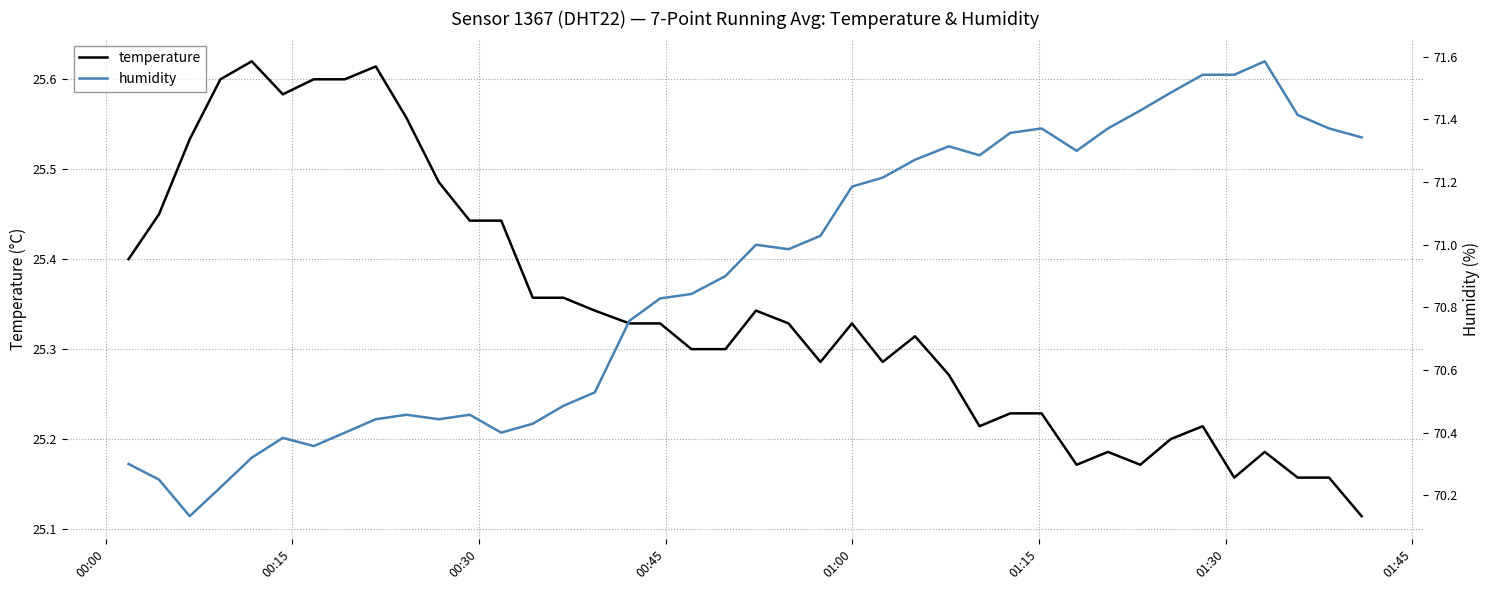

True or false: humidity and temperature cross at least once.

False